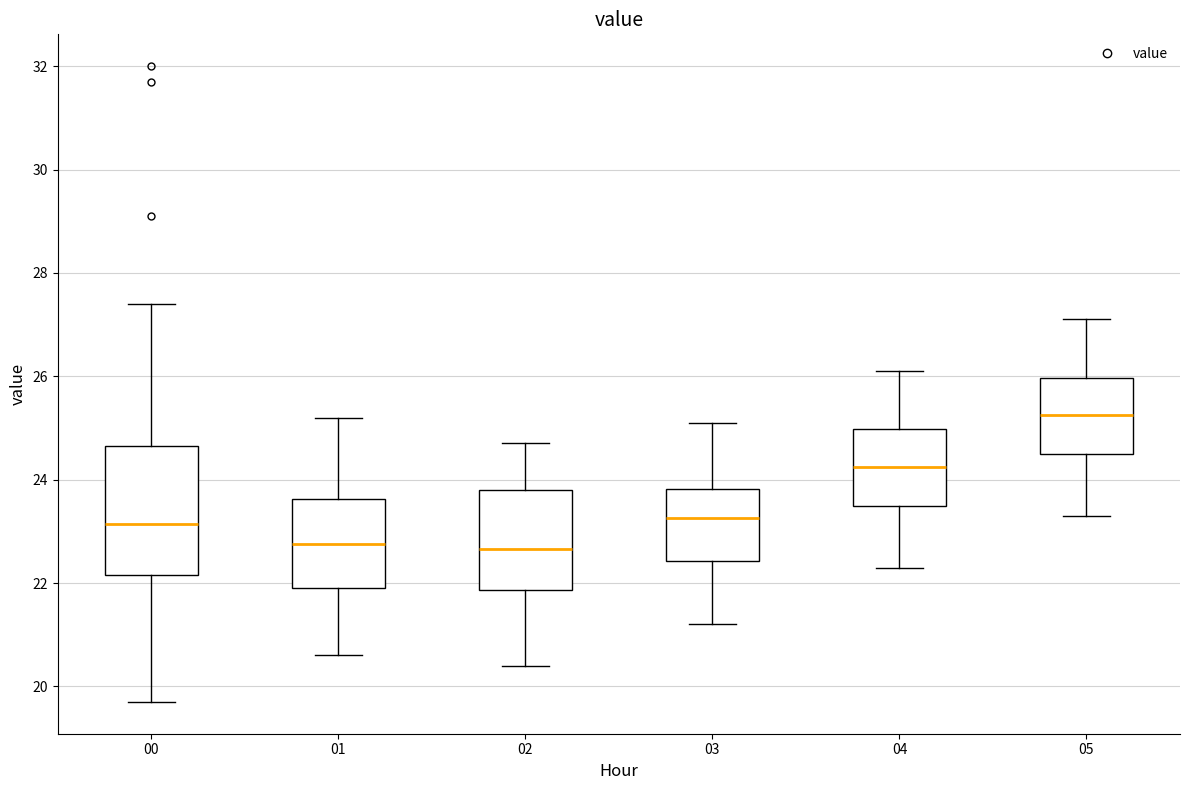

Reading left to right, transcribe this box plot: for each box, give where its median line is, the range the box spans, and where its two whiskers end, as read against the y-axis. The values are not printed on the chart, so give them approximately, as read against the axis.

00: median 23.2, box 22.2 to 24.6, whiskers 19.8 to 27.4
01: median 22.8, box 22.0 to 23.6, whiskers 20.6 to 25.2
02: median 22.6, box 21.8 to 23.8, whiskers 20.4 to 24.8
03: median 23.2, box 22.4 to 23.8, whiskers 21.2 to 25.2
04: median 24.2, box 23.6 to 25.0, whiskers 22.4 to 26.2
05: median 25.2, box 24.6 to 26.0, whiskers 23.4 to 27.2